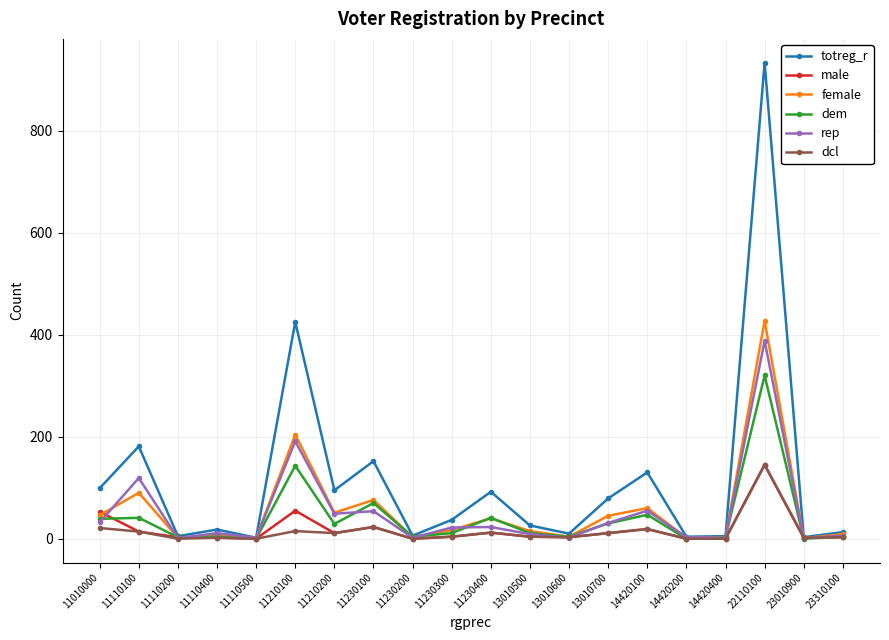

True or false: rep has more than 0 points higher than both neighbors.

True